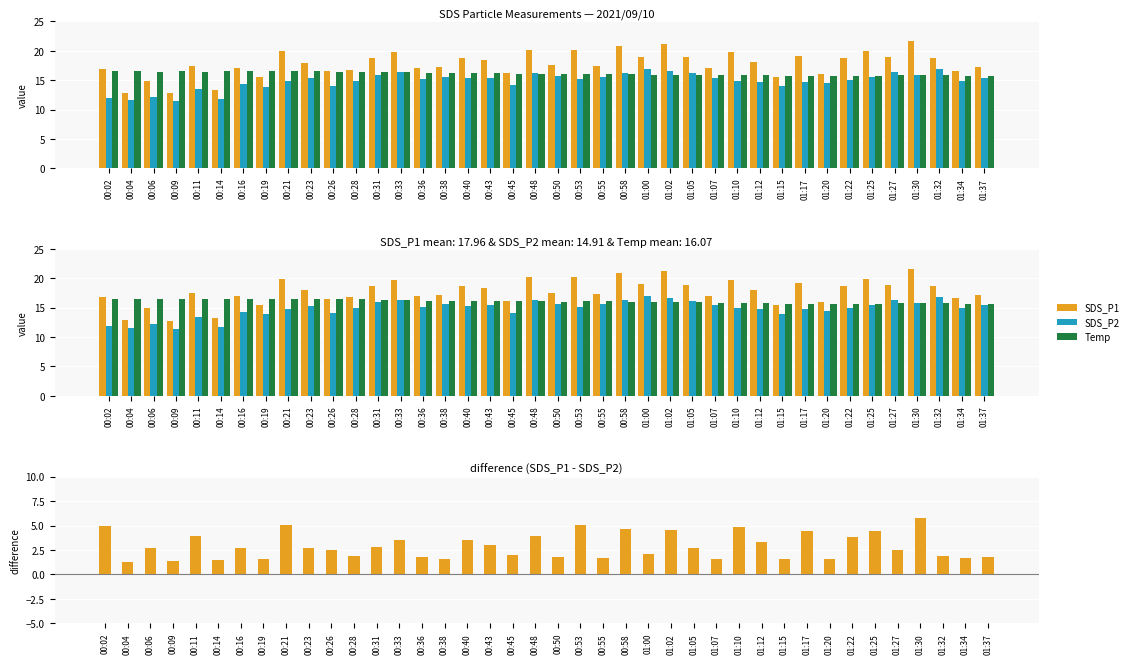

How many values in the SDS_P2 series are below 15?

19